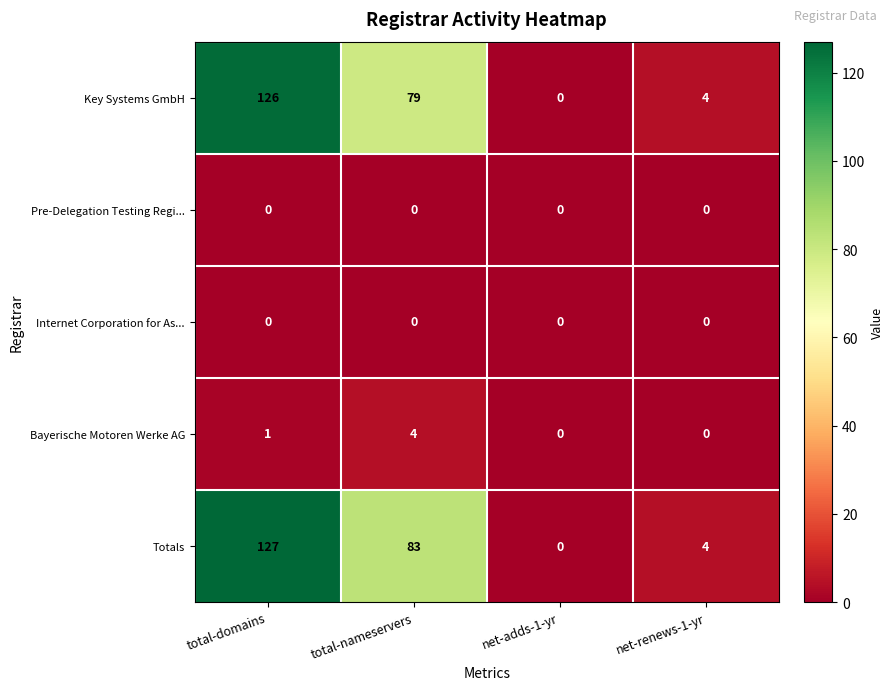

The Key Systems GmbH series shows 0 at net-adds-1-yr. True or false?

True